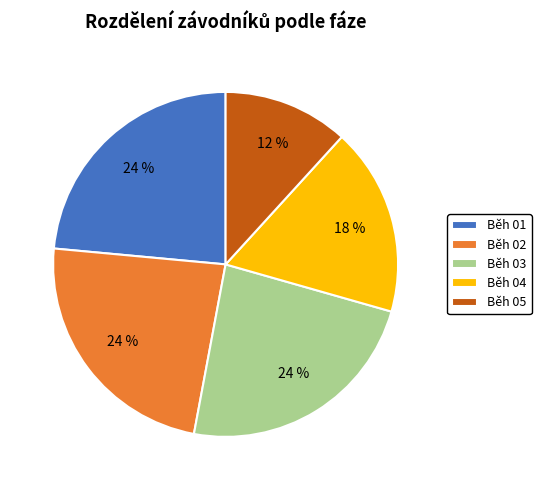

Is there any slice that represents more than half of the pie?

No